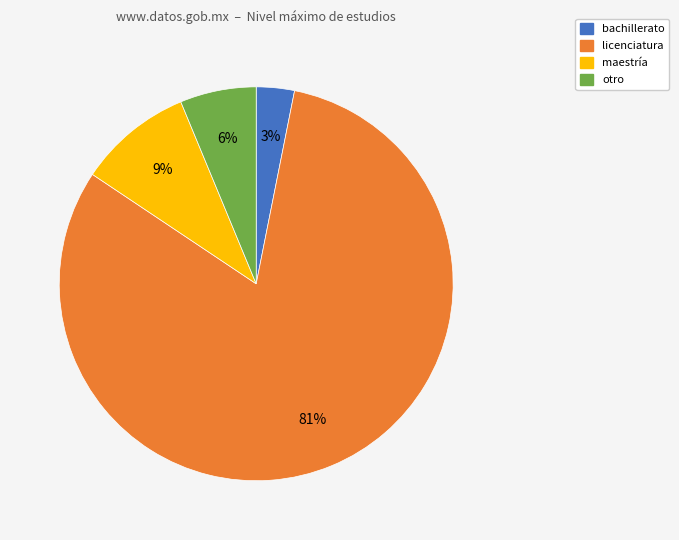

How many slices are in this pie chart?

4